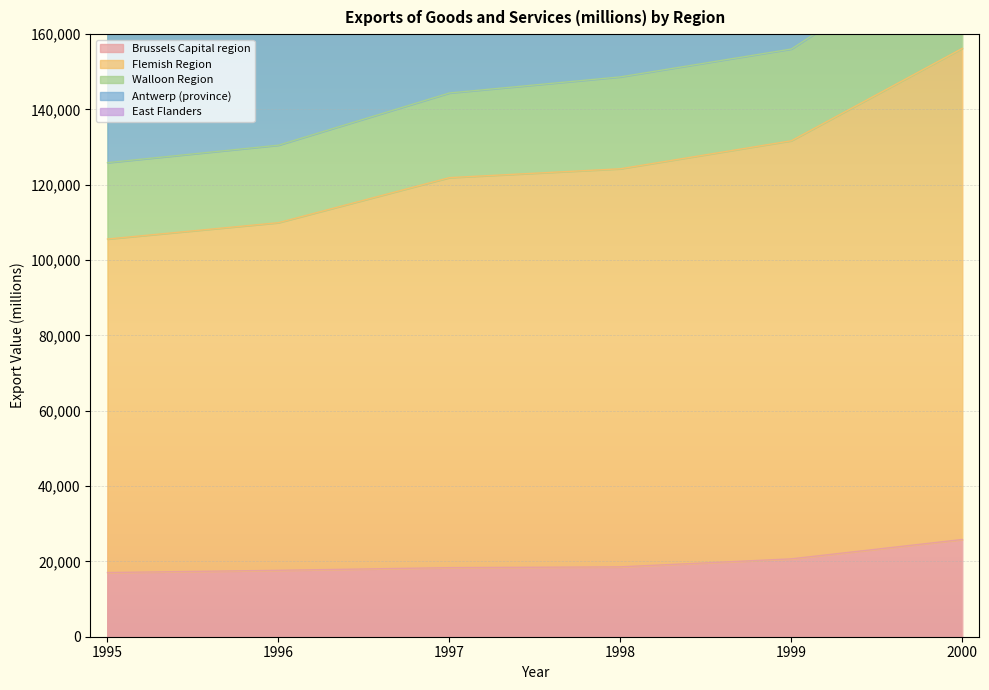

True or false: Antwerp (province) has a value of 189318.1 at 1998.

True